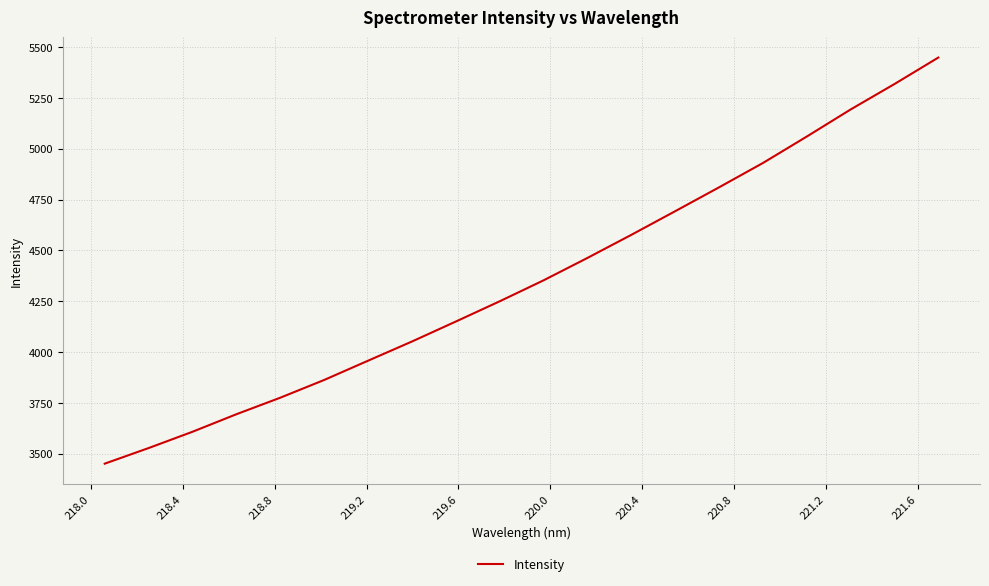

What is the minimum value shown in the chart?

3451.0